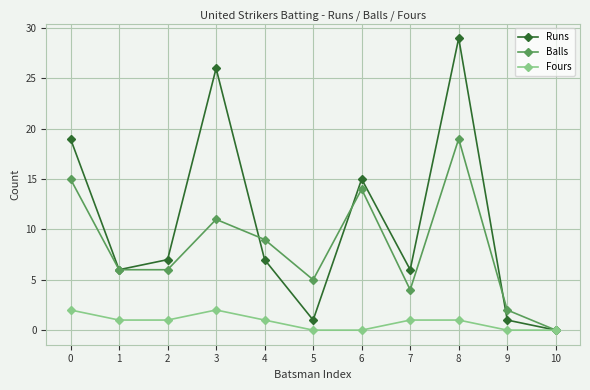

How many interior local peaks does the Balls series have?

3